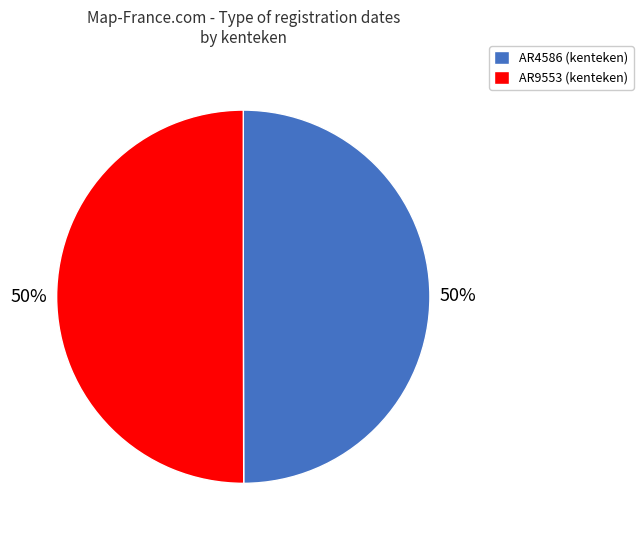

What percentage is the AR9553 slice, to the nearest percent?

50%